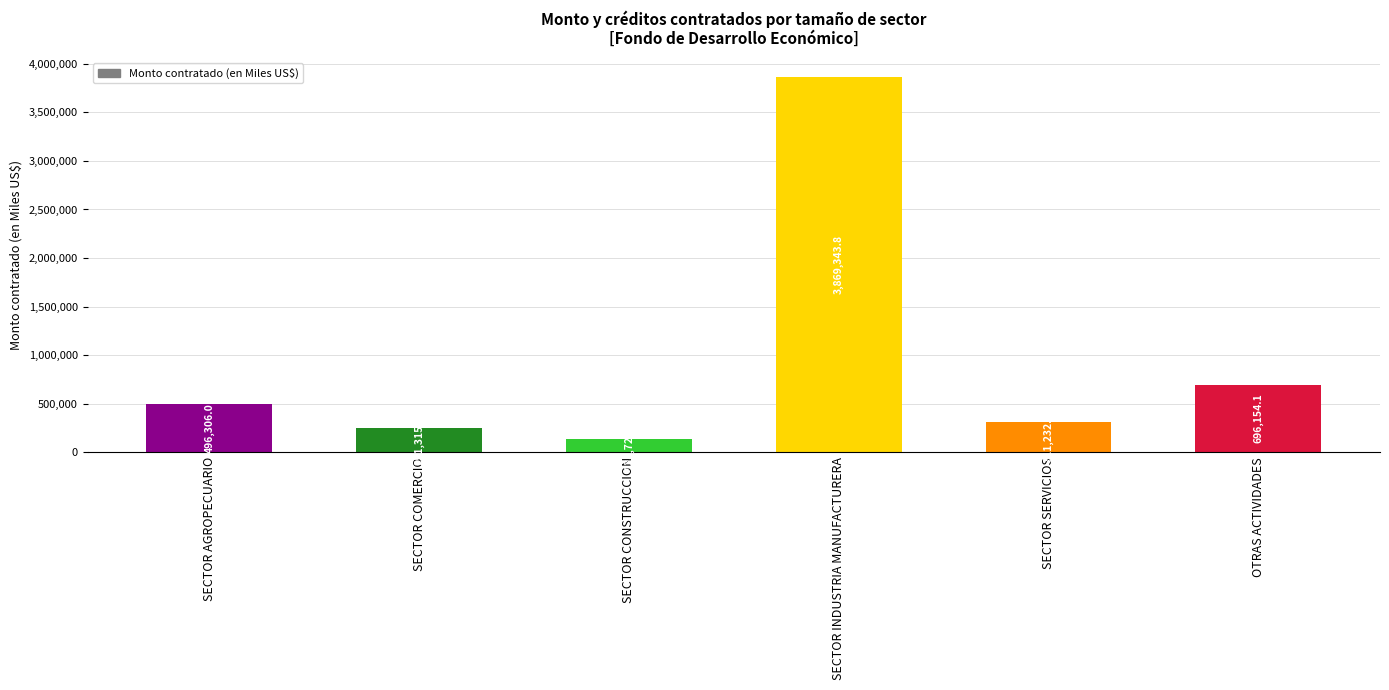

Which has a higher value, SECTOR AGROPECUARIO or SECTOR INDUSTRIA MANUFACTURERA?

SECTOR INDUSTRIA MANUFACTURERA